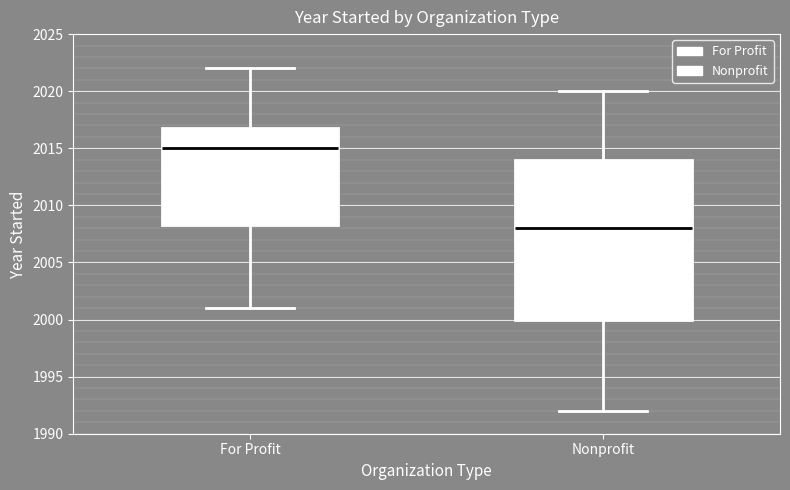

Where is the upper edge of the box for For Profit on the y-axis? The values are not printed on the chart, so give them approximately, as read against the axis.

2017.0